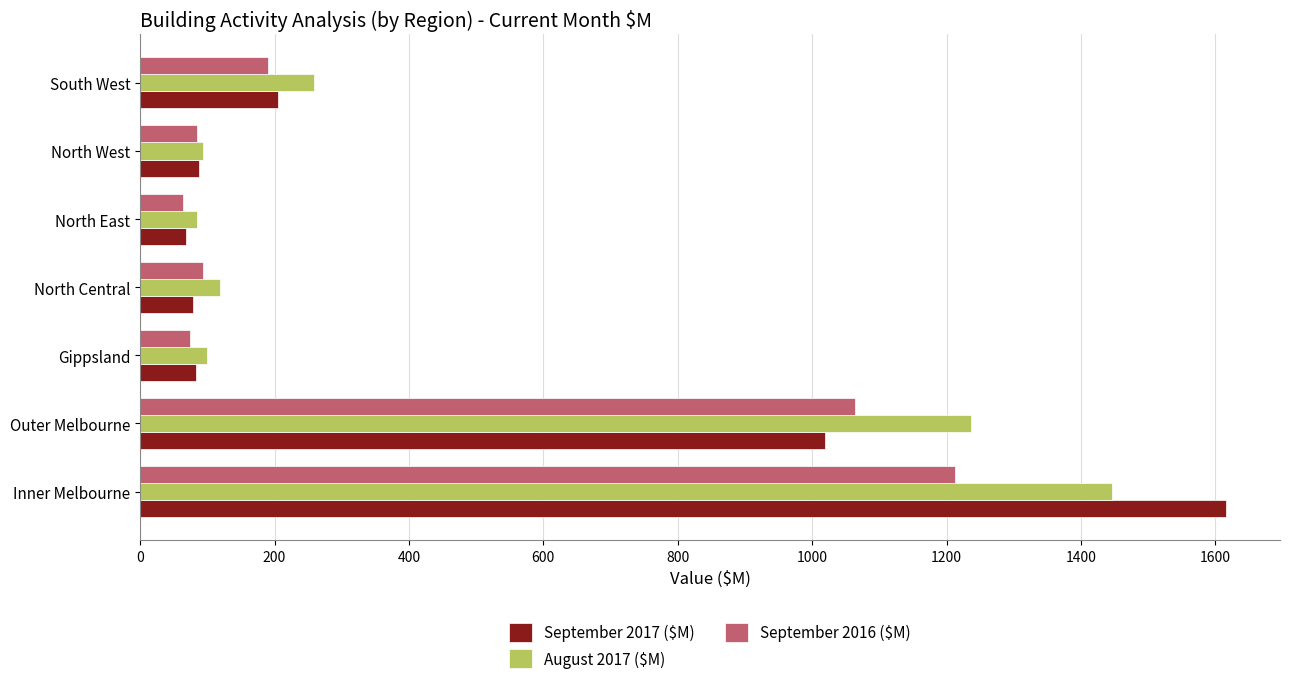

Which series has the largest total across all categories?

August 2017 ($M)